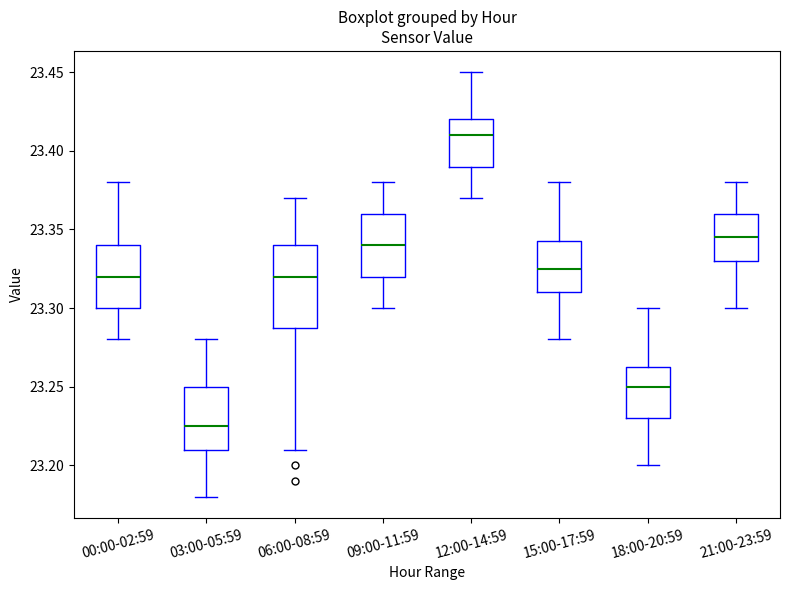

Reading left to right, transcribe this box plot: for each box, give where its median line is, the range the box spans, and where its two whiskers end, as read against the y-axis. The values are not printed on the chart, so give them approximately, as read against the axis.

00:00-02:59: median 23.320, box 23.300 to 23.340, whiskers 23.280 to 23.380
03:00-05:59: median 23.225, box 23.210 to 23.250, whiskers 23.180 to 23.280
06:00-08:59: median 23.320, box 23.290 to 23.340, whiskers 23.210 to 23.370
09:00-11:59: median 23.340, box 23.320 to 23.360, whiskers 23.300 to 23.380
12:00-14:59: median 23.410, box 23.390 to 23.420, whiskers 23.370 to 23.450
15:00-17:59: median 23.325, box 23.310 to 23.345, whiskers 23.280 to 23.380
18:00-20:59: median 23.250, box 23.230 to 23.265, whiskers 23.200 to 23.300
21:00-23:59: median 23.345, box 23.330 to 23.360, whiskers 23.300 to 23.380